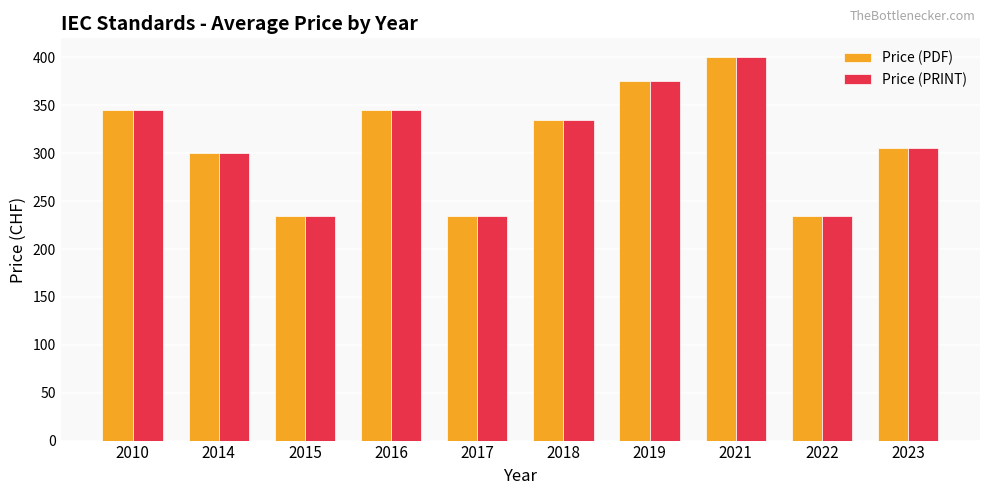

What is the difference between the Price (PDF) values at 2021 and 2018?

65